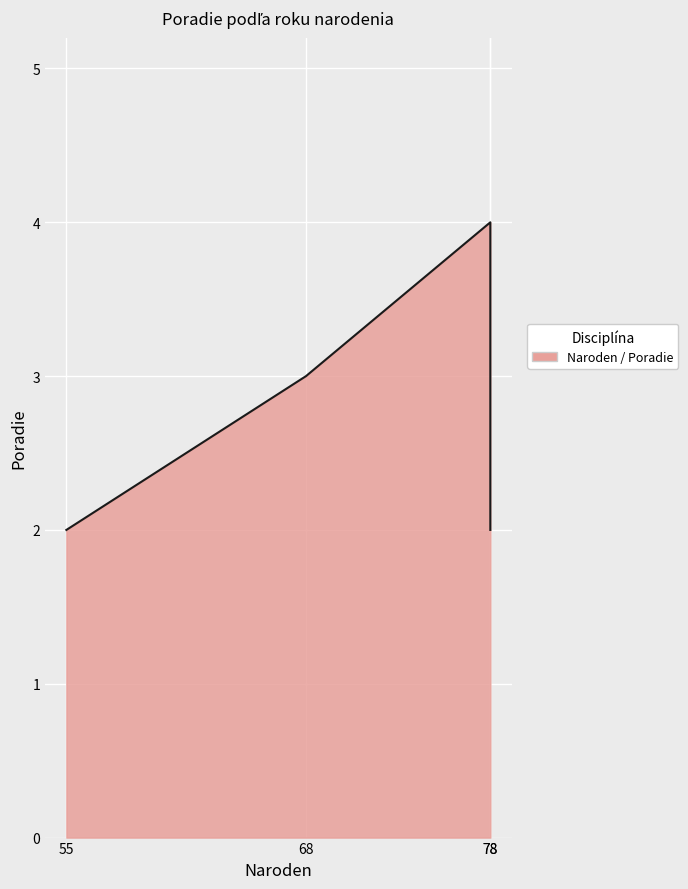

True or false: there are more than 2 points higher than both neighbors.

False